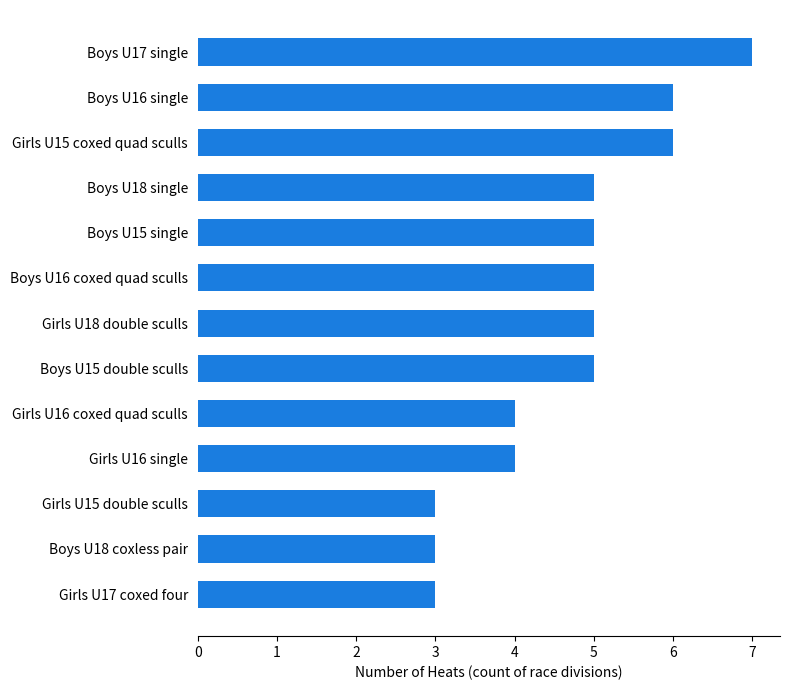

What is the sum of all values?

61